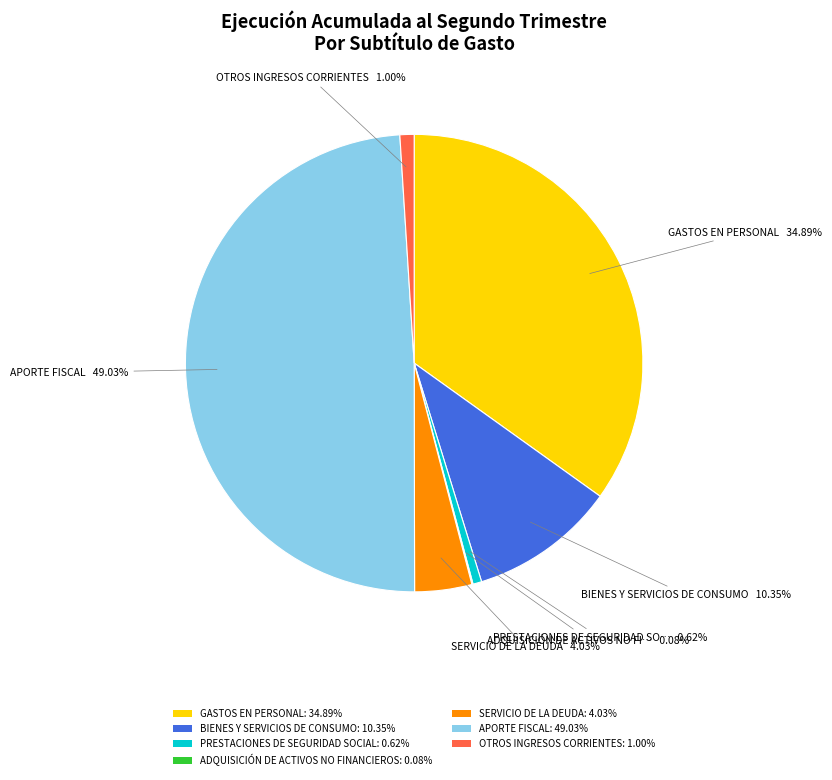

Is the sum of OTROS INGRESOS CORRIENTES: 1.00% and PRESTACIONES DE SEGURIDAD SOCIAL: 0.62% greater than half?

No